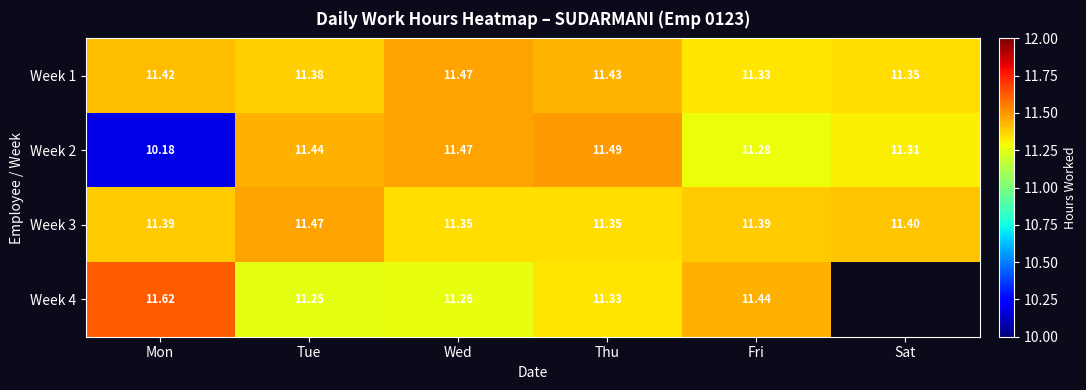

How many values in the Week 2 series are below 11?

1